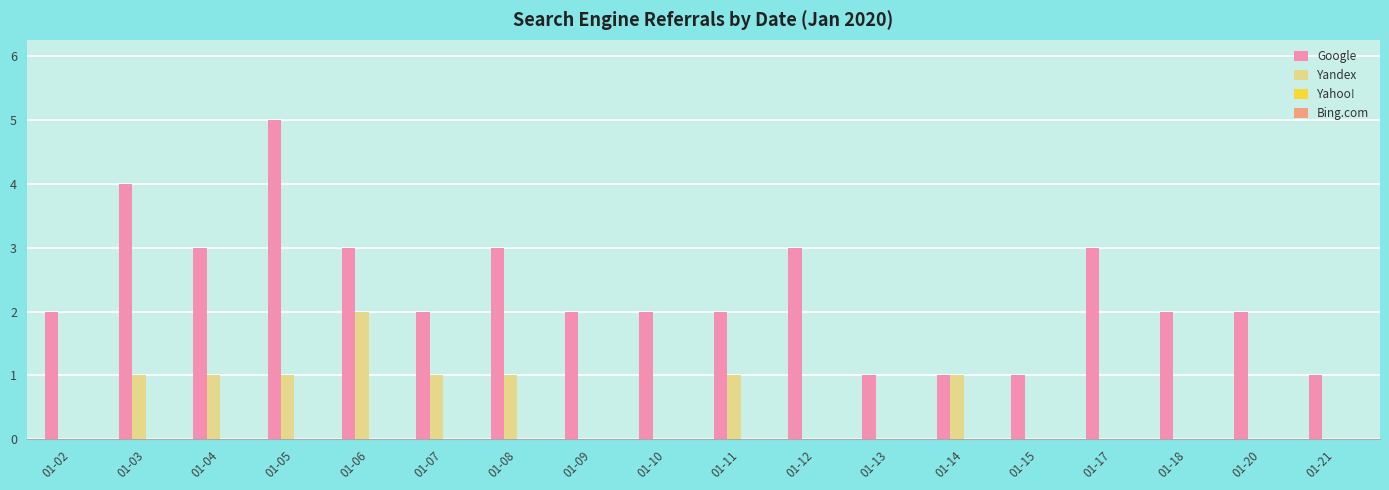

Is it true that Yandex equals 1 at 01-14?

True